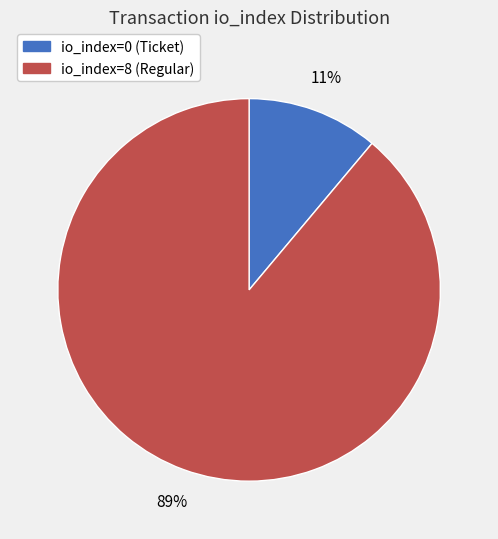

Rank the categories by value from highest to lowest.

io_index=8 (Regular), io_index=0 (Ticket)